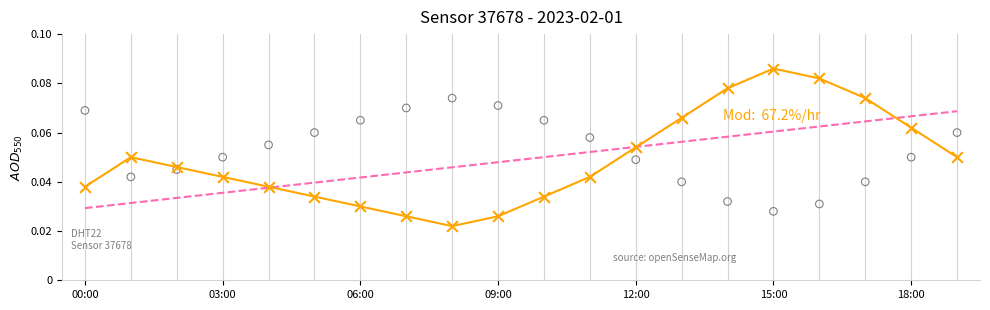

At which category is the sum across all series the highest?

19